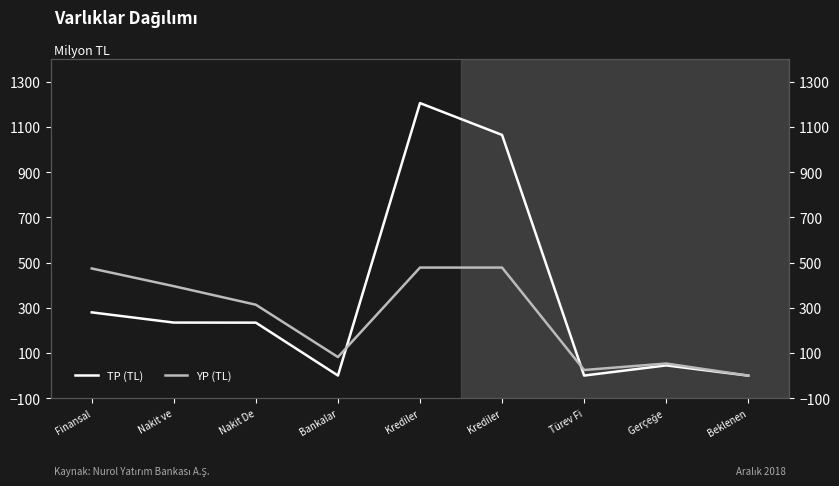

What is the difference between the YP (TL) values at Krediler and Finansal?

4.0